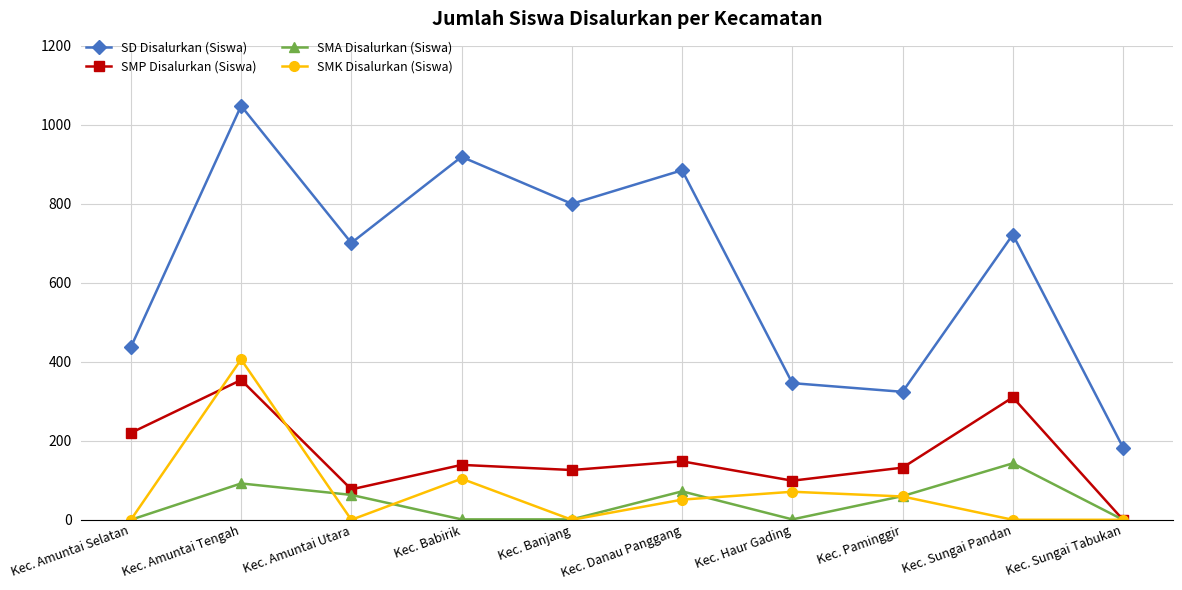

The SMK Disalurkan (Siswa) series shows 406 at Kec. Amuntai Tengah. True or false?

True